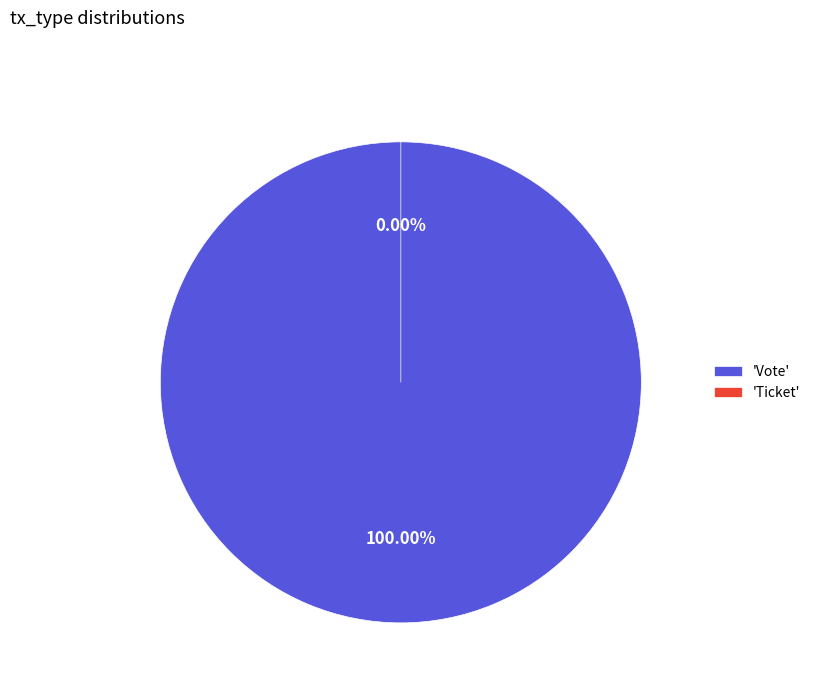

Between Vote and Ticket, which is larger?

Vote